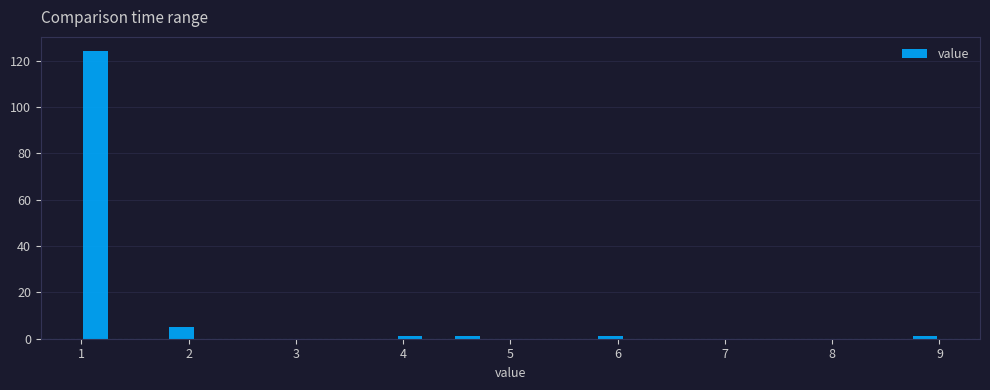

Read against the x-axis, roughly where is the centre of the tallest bar?

1.1